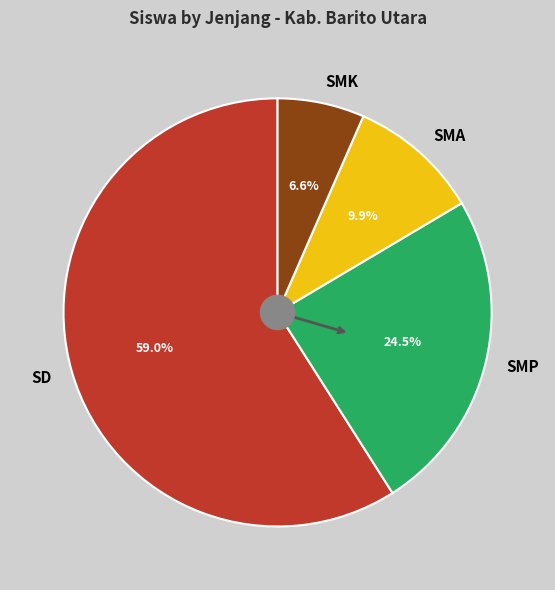

What is the ratio of the value at SMK to the value at SMA?

0.7